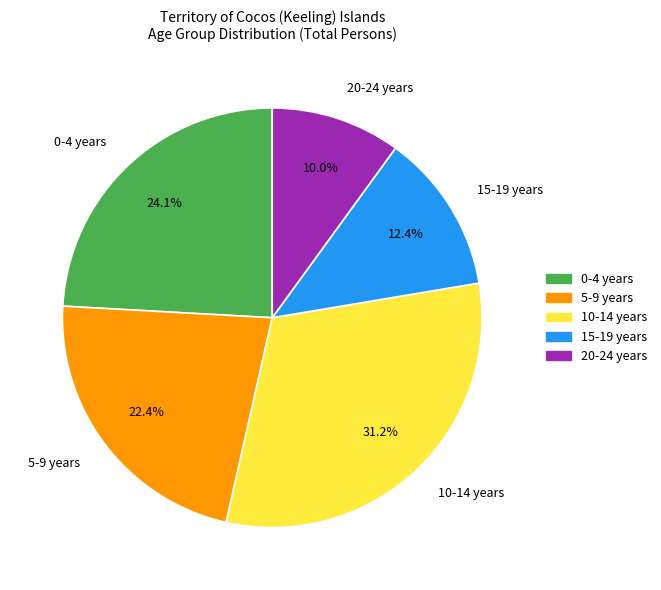

Is 20-24 years the majority of the pie?

No